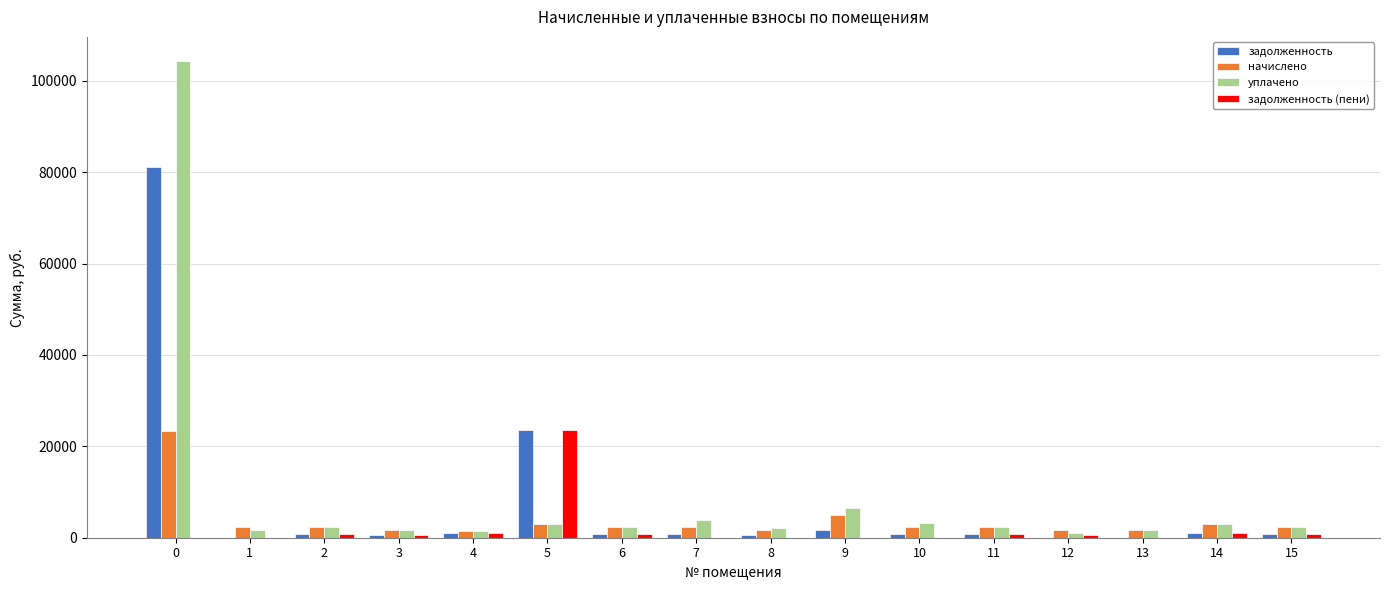

What is the sum of all начислено values?

58755.4